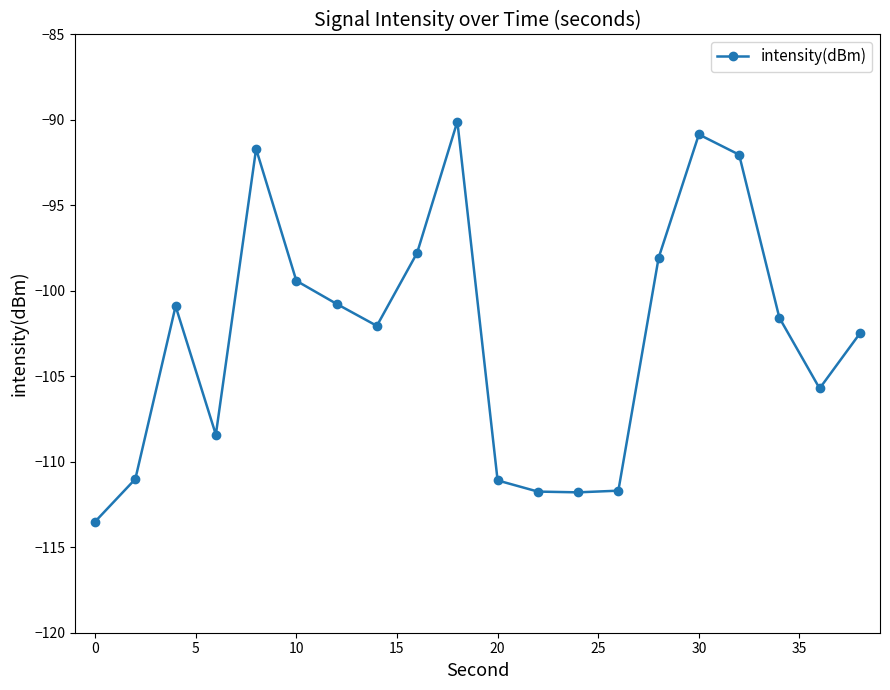

What is the value of the 14th point from the left?

-111.7